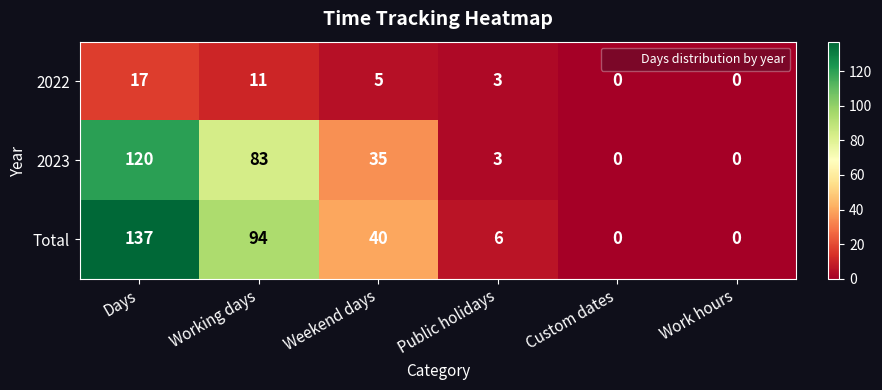

At how many categories does at least one series exceed 118?

1